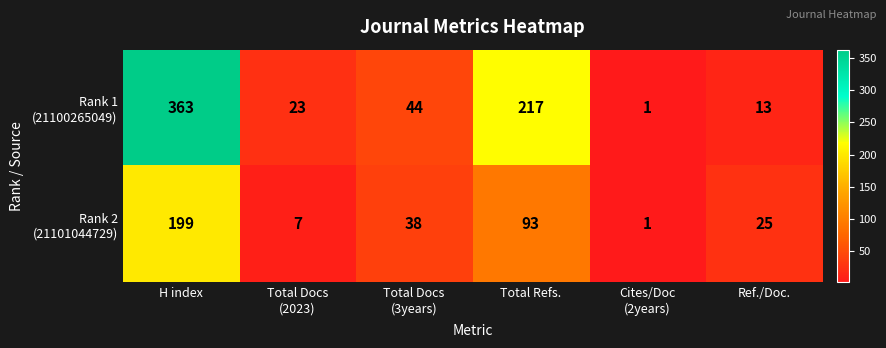

What is the total value across all series at Total Refs.?

310